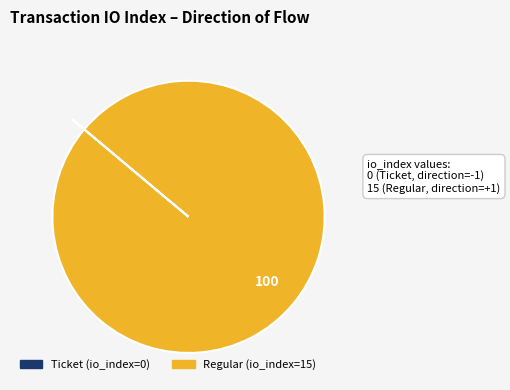

What is the majority slice?

Regular (io_index=15)